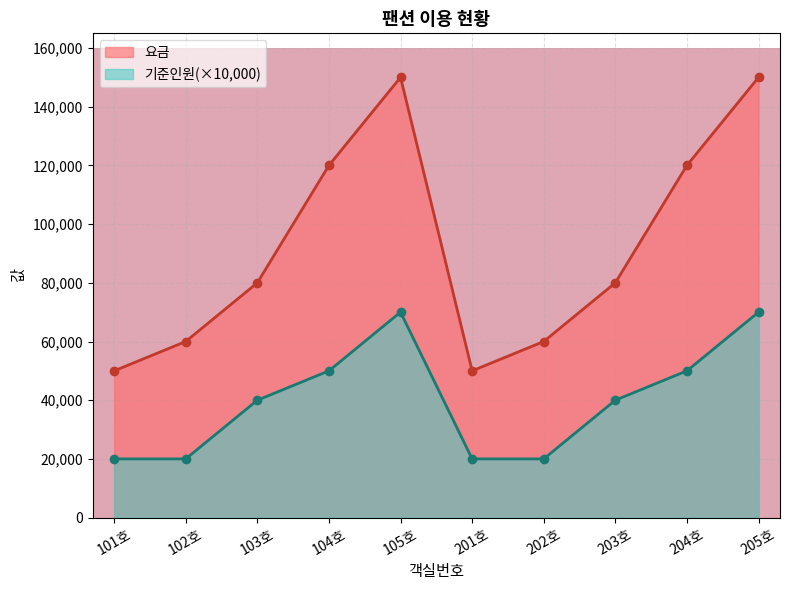

What is the sum of all 기준인원 values?

400000